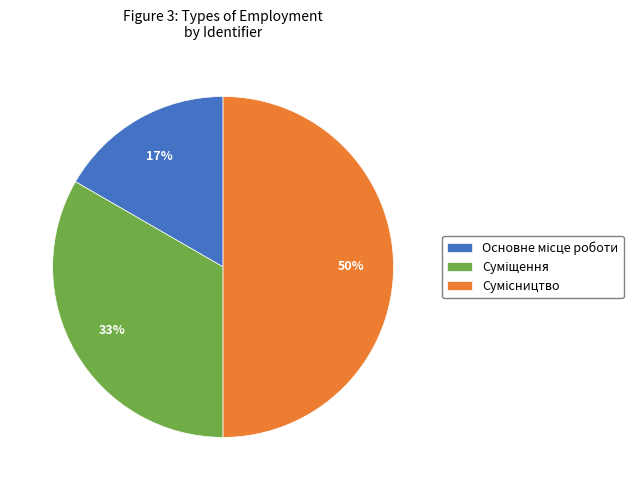

To the nearest percent, what is the average slice percentage?

33%